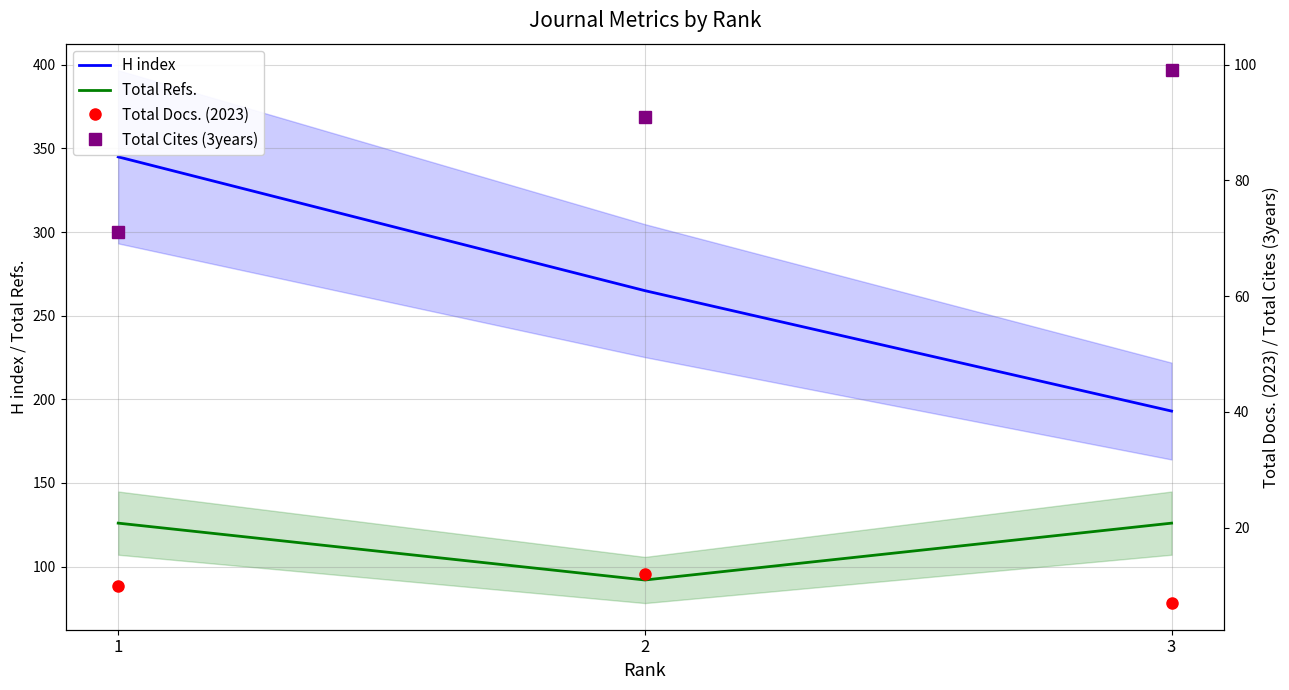

Which series has the largest total across all categories?

H index